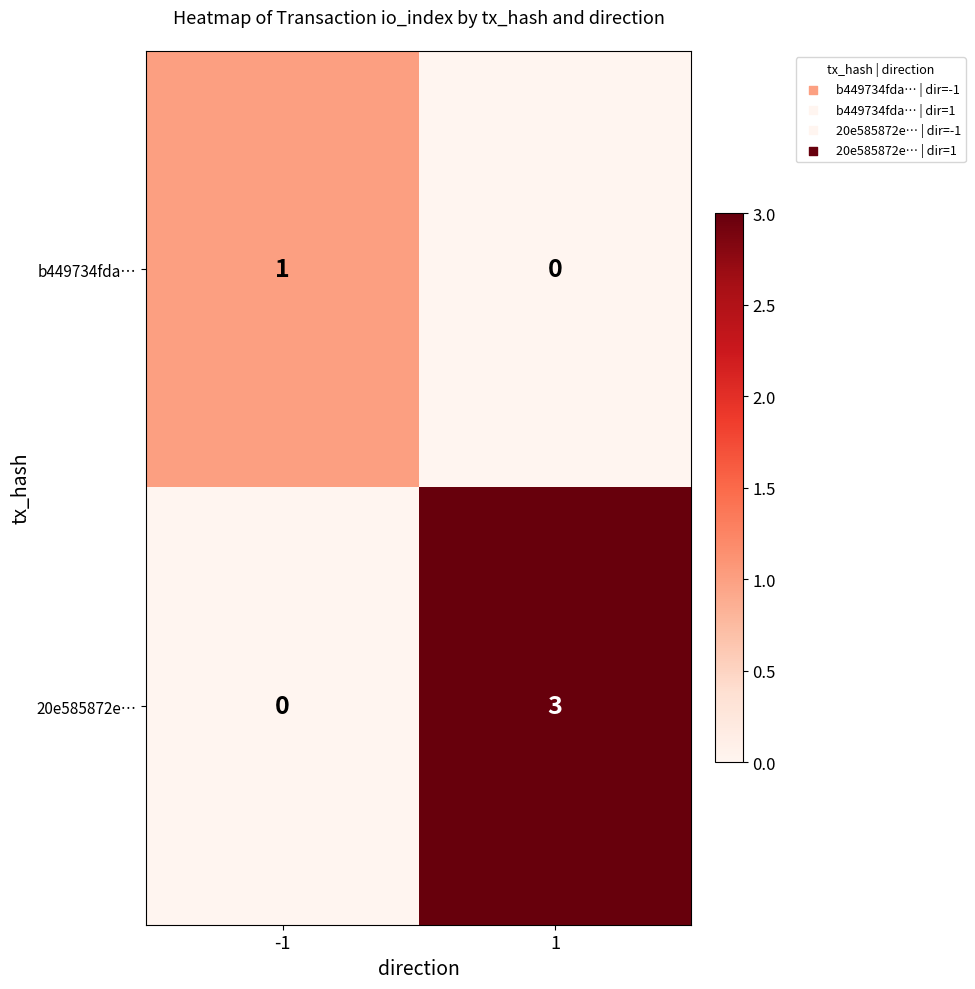

The 20e585872e… series shows 0 at -1. True or false?

True